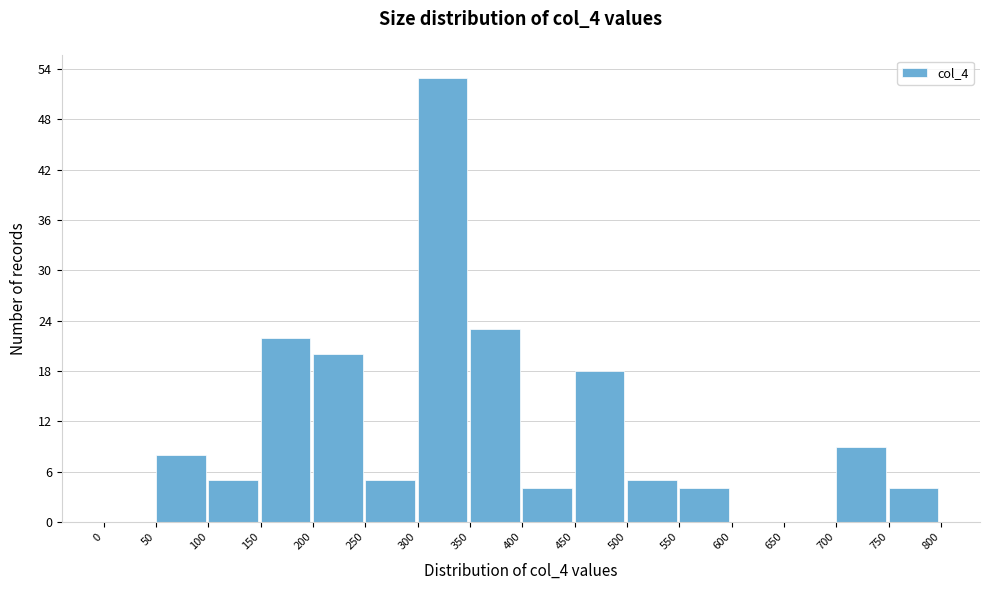

Reading left to right, transcribe this chart: for each bar, give the range it covers on the x-axis and its height. The values are not printed on the chart, so give them approximately, as read against the axis.

0 to 50: 0
50 to 100: 8
100 to 150: 5
150 to 200: 22
200 to 250: 20
250 to 300: 5
300 to 350: 53
350 to 400: 23
400 to 450: 4
450 to 500: 18
500 to 550: 5
550 to 600: 4
600 to 650: 0
650 to 700: 0
700 to 750: 9
750 to 800: 4